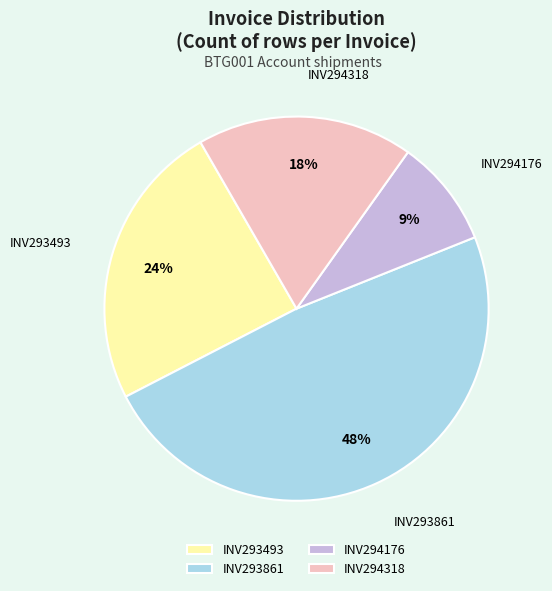

How many slices are in this pie chart?

4